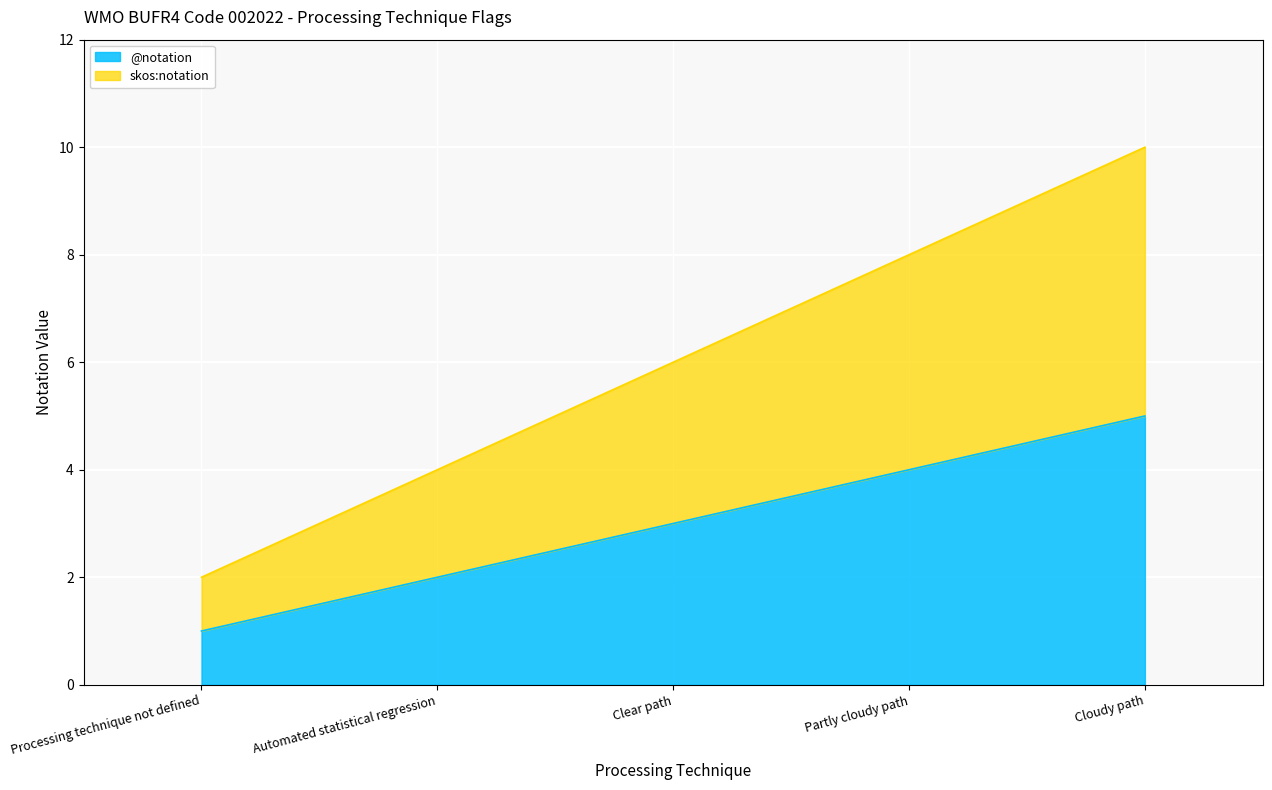

Does the chart display data point markers on the line(s)?

No